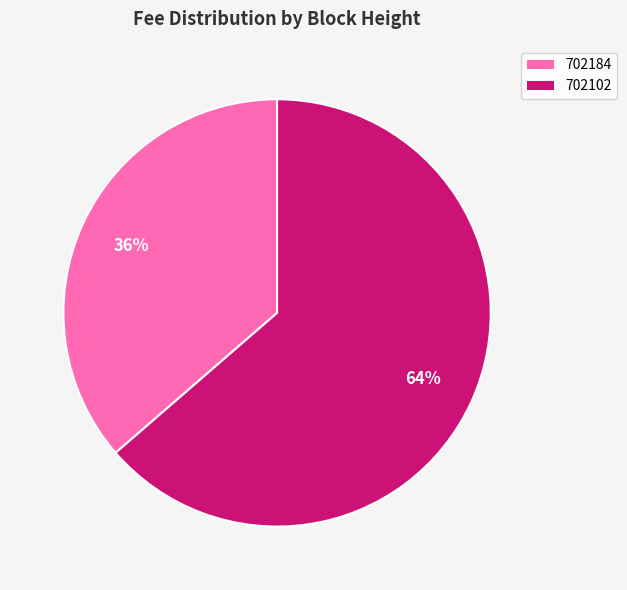

What is the majority slice?

702102